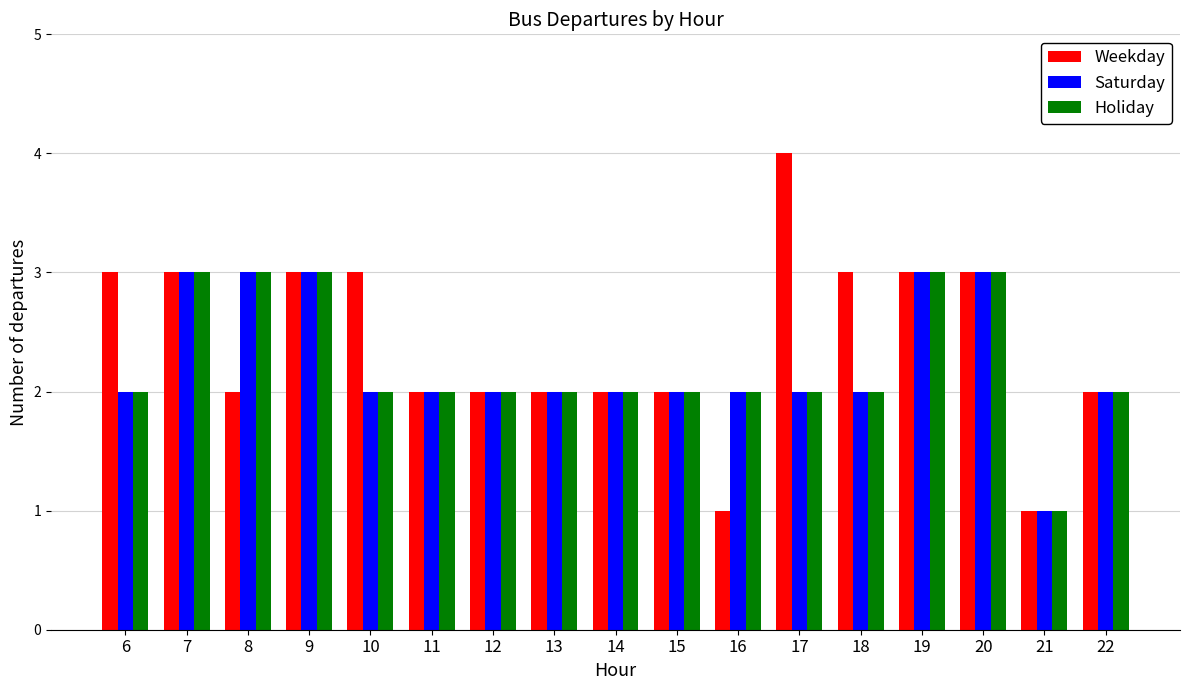

What are all the series names shown in the legend?

Weekday, Saturday, Holiday